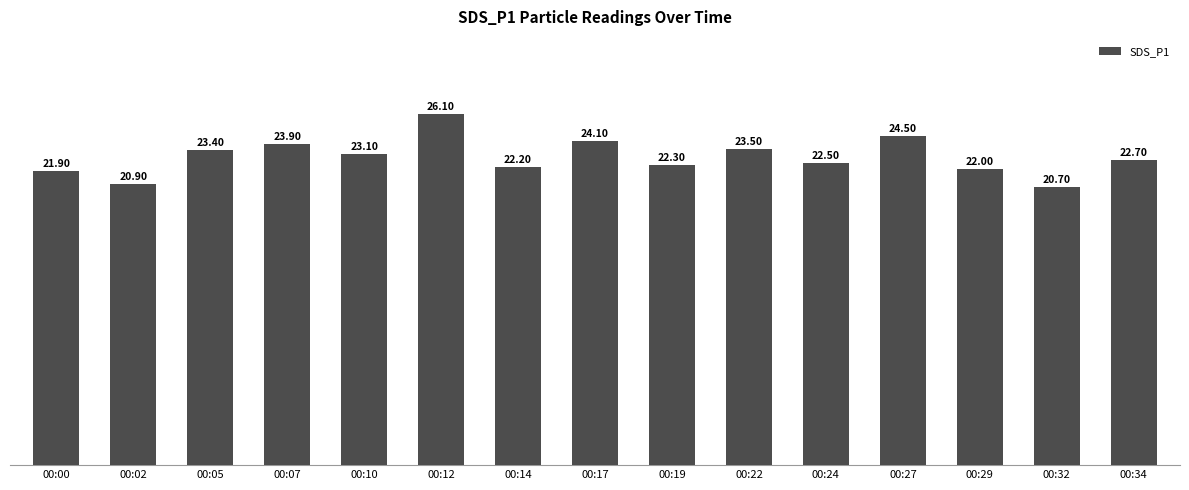

Which has a higher value, 00:14 or 00:22?

00:22